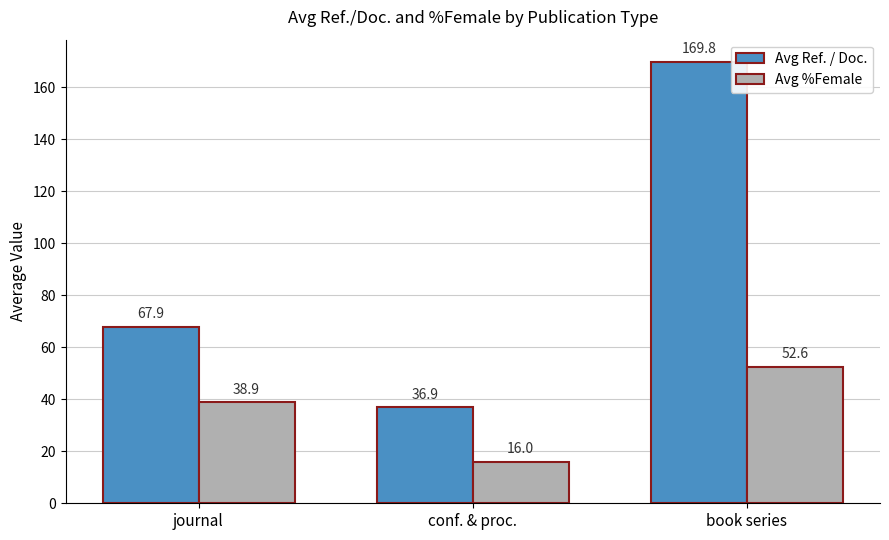

True or false: Avg %Female has a value of 9.1 at conf. & proc..

False